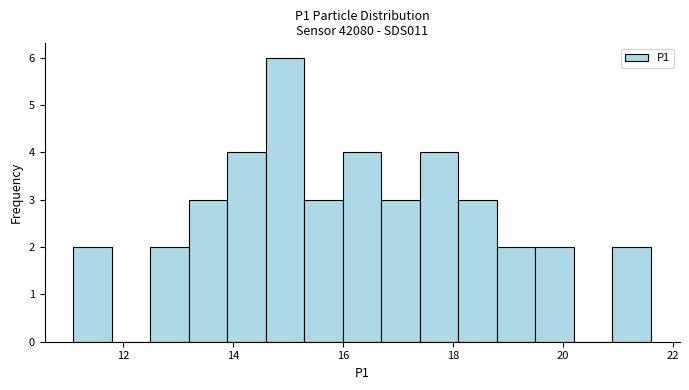

Read against the x-axis, roughly where is the centre of the tallest bar?

15.0